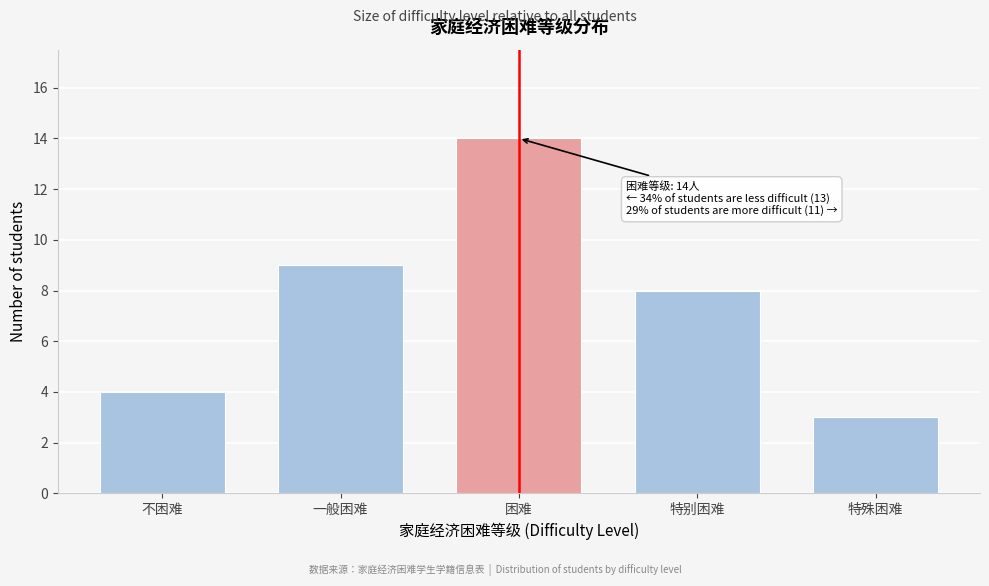

Reading right to left, list all the values displayed in this chart.

特殊困难=3	特别困难=8	困难=14	一般困难=9	不困难=4